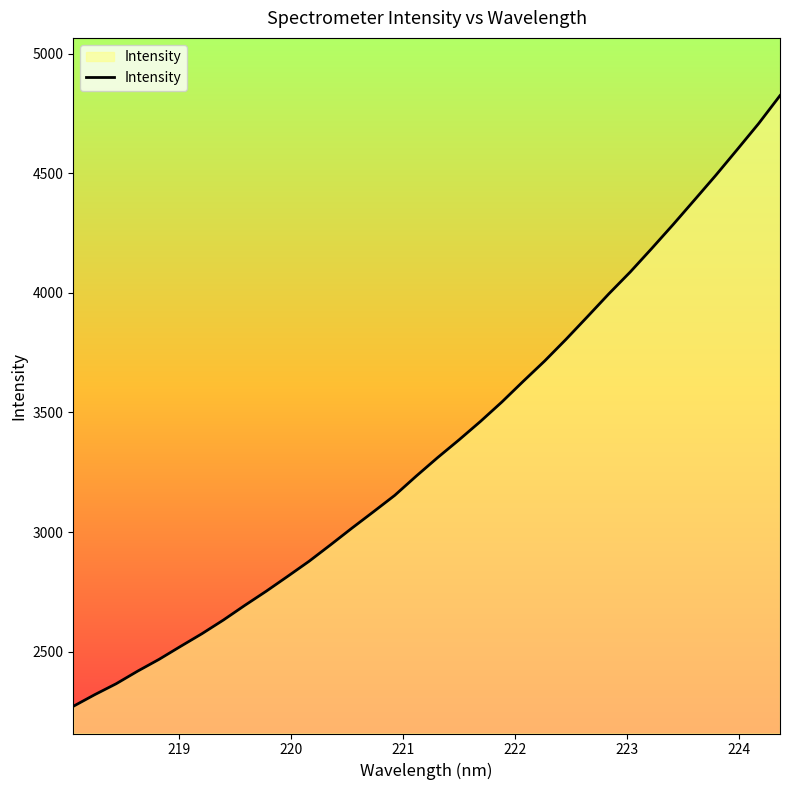

What is the difference between the maximum and minimum values?

2552.3